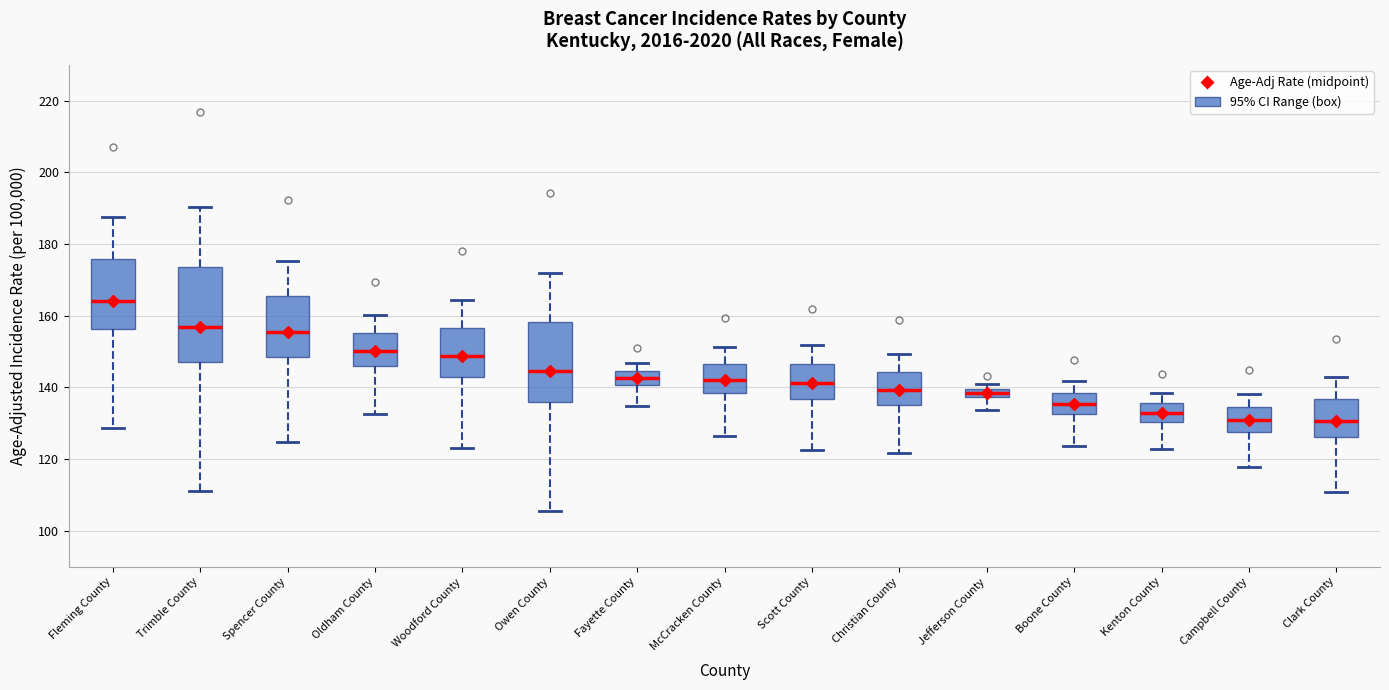

Where does the lower whisker of the box for Fleming County end on the y-axis? The values are not printed on the chart, so give them approximately, as read against the axis.

128